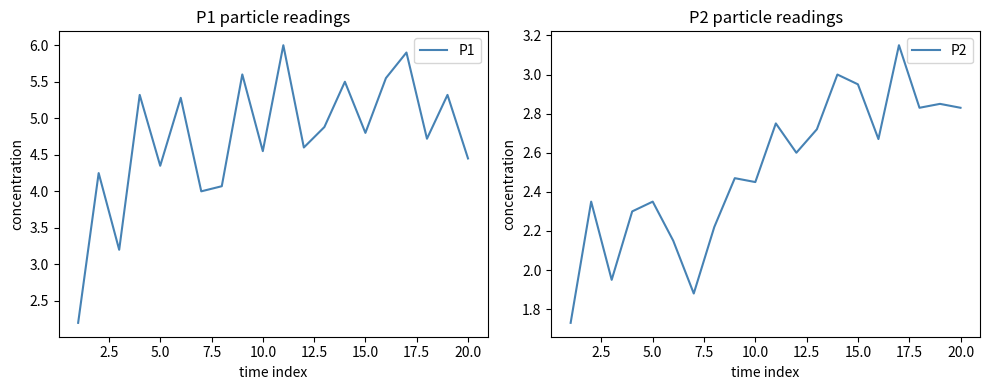

The value of P1 at 11 is 2.8. True or false?

False